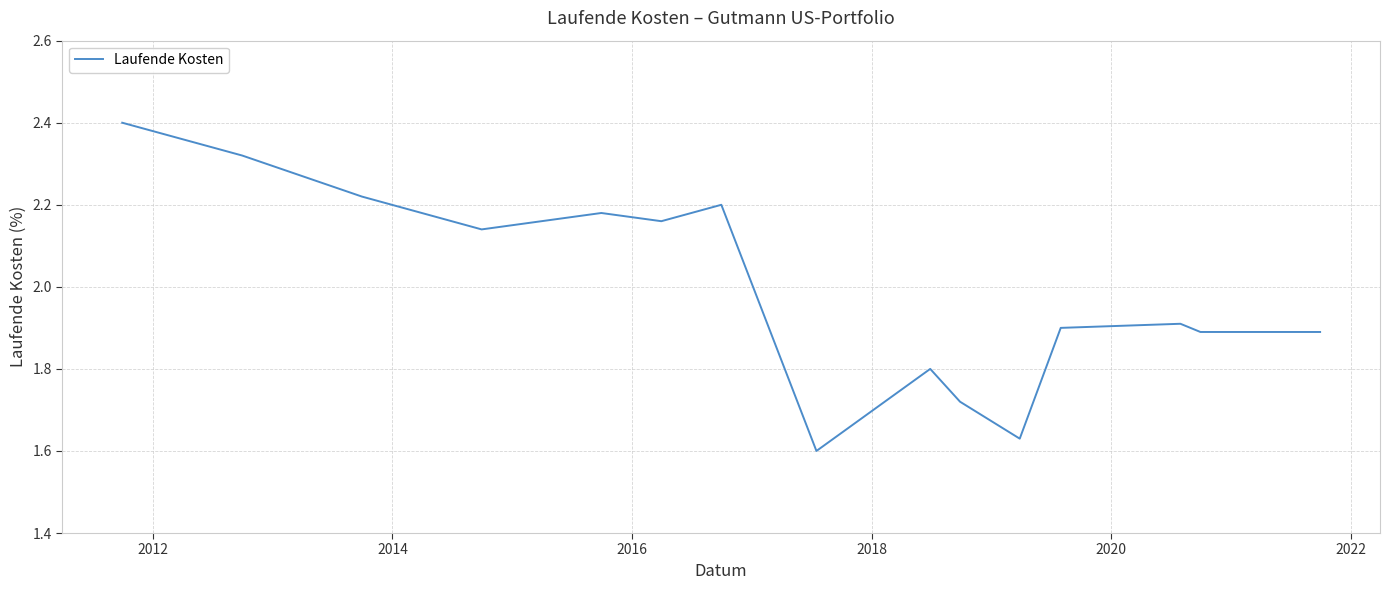

What is the maximum value shown in the chart?

2.4